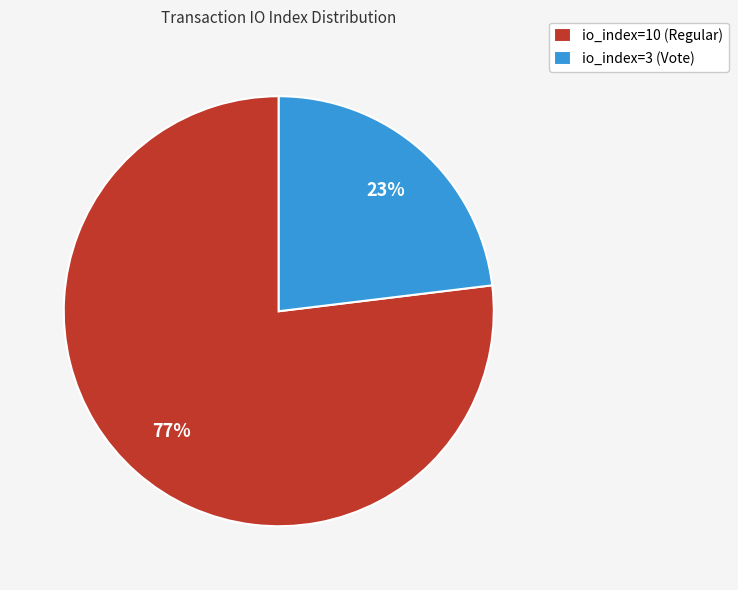

What is the smallest slice in the pie chart?

io_index=3 (Vote)